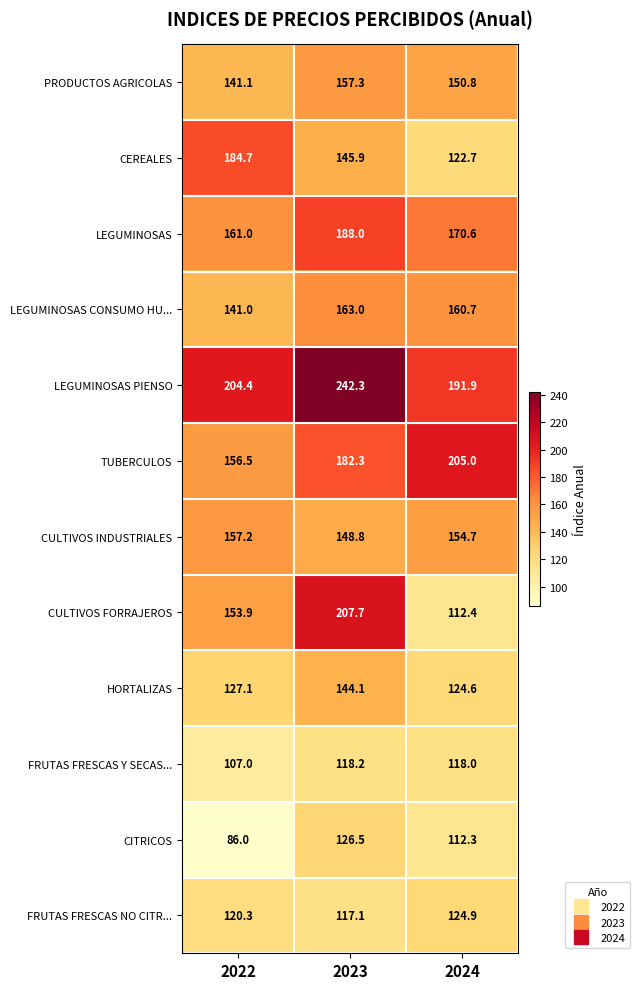

What is the spread (max minus min) of values at 2022?

118.4